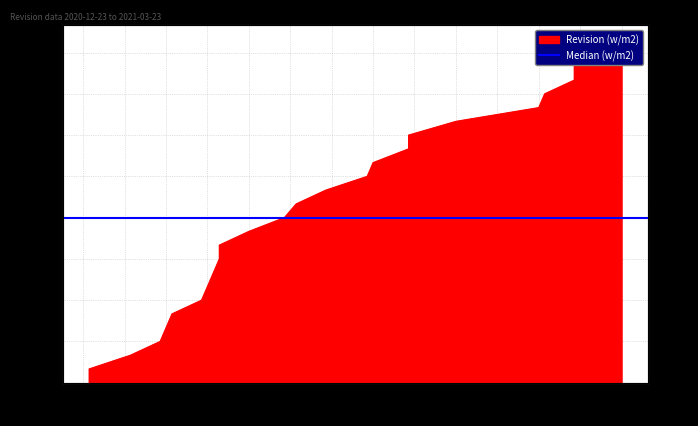

Where is the data nearest to the value 12?

2021-01-25